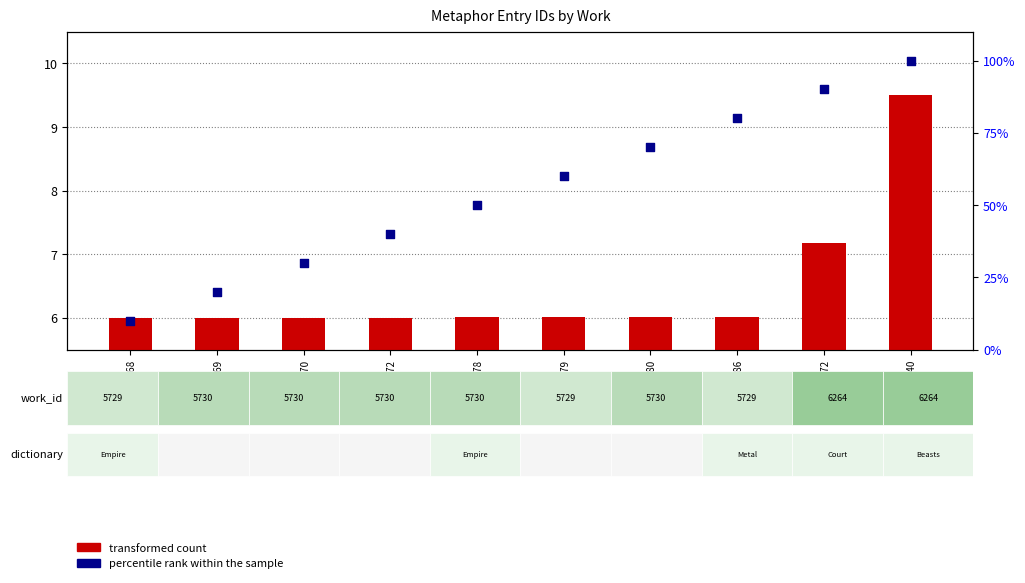

Which series contains the highest Y value?

percentile rank within the sample